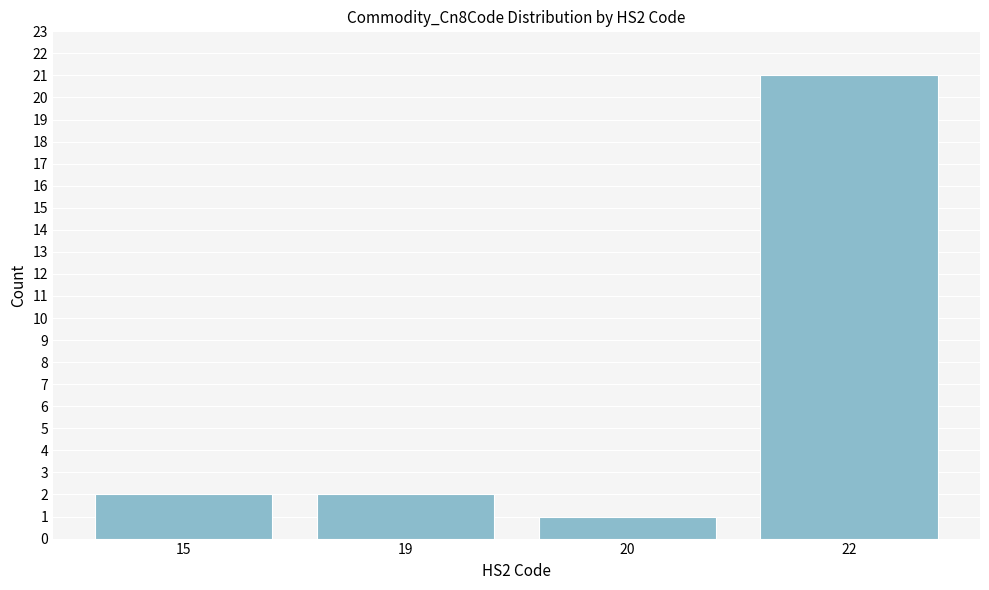

Reading left to right, transcribe all the data shown in this chart.

2	2	1	21